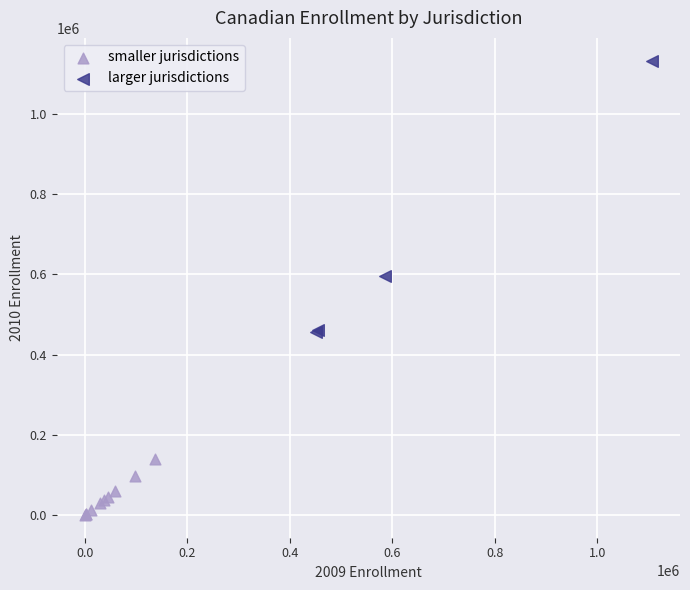

Which series reaches the minimum Y coordinate?

smaller jurisdictions